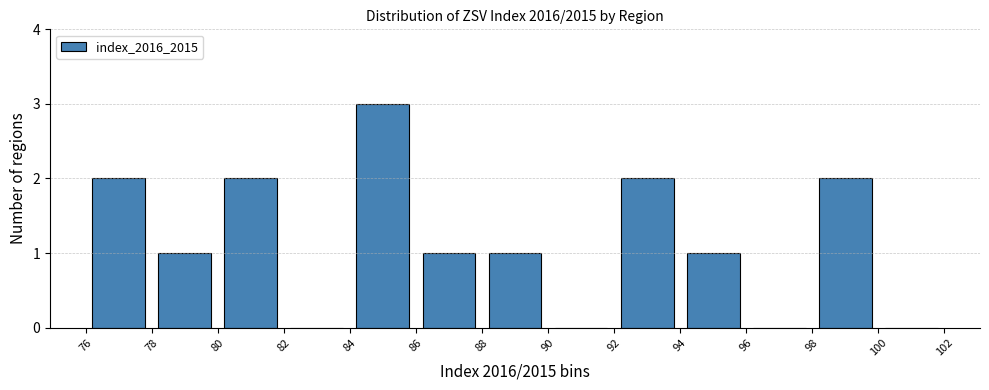

Over which range of the x-axis is the bar tallest?

84 to 86